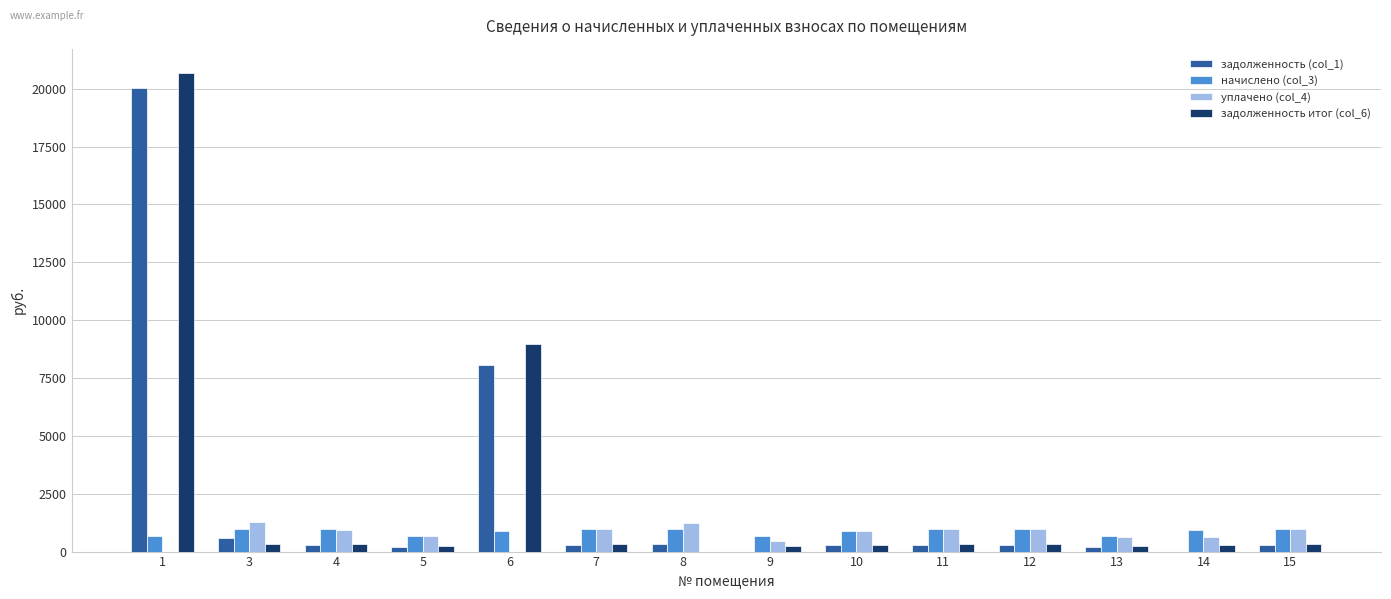

What is the greatest value displayed?

20694.6